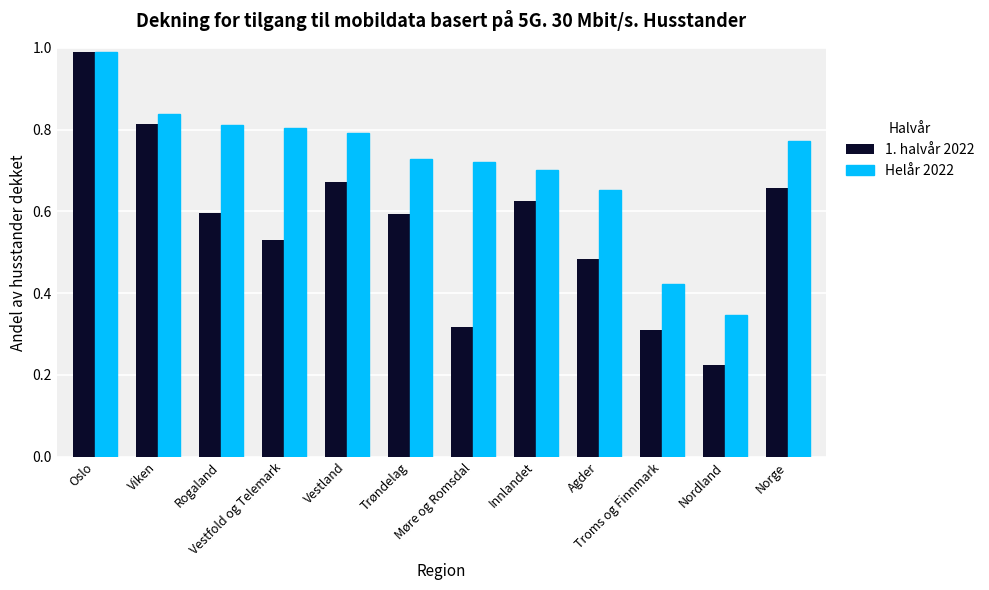

What is the sum of all 1. halvår 2022 values?

6.8